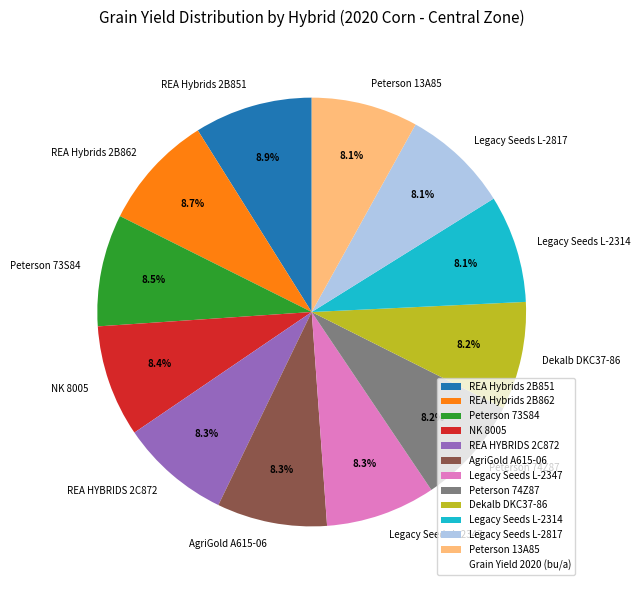

What is the ratio of the value at NK 8005 to the value at REA HYBRIDS 2C872?

1.0